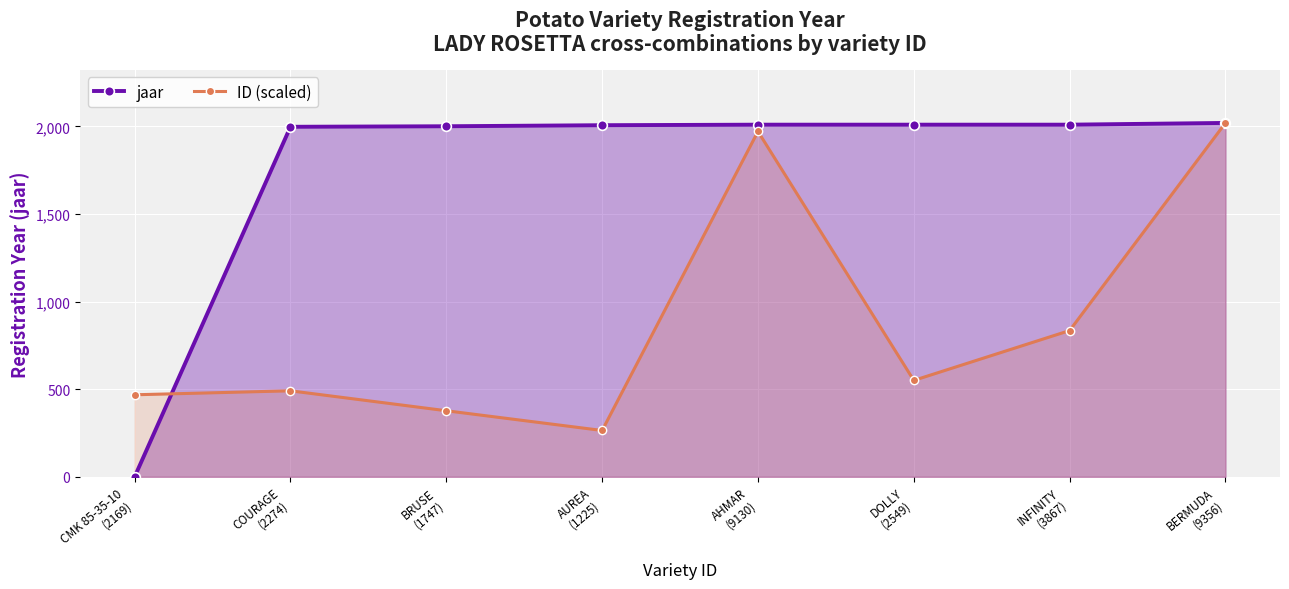

Between BERMUDA
(9356) and DOLLY
(2549), which is larger?

BERMUDA
(9356)